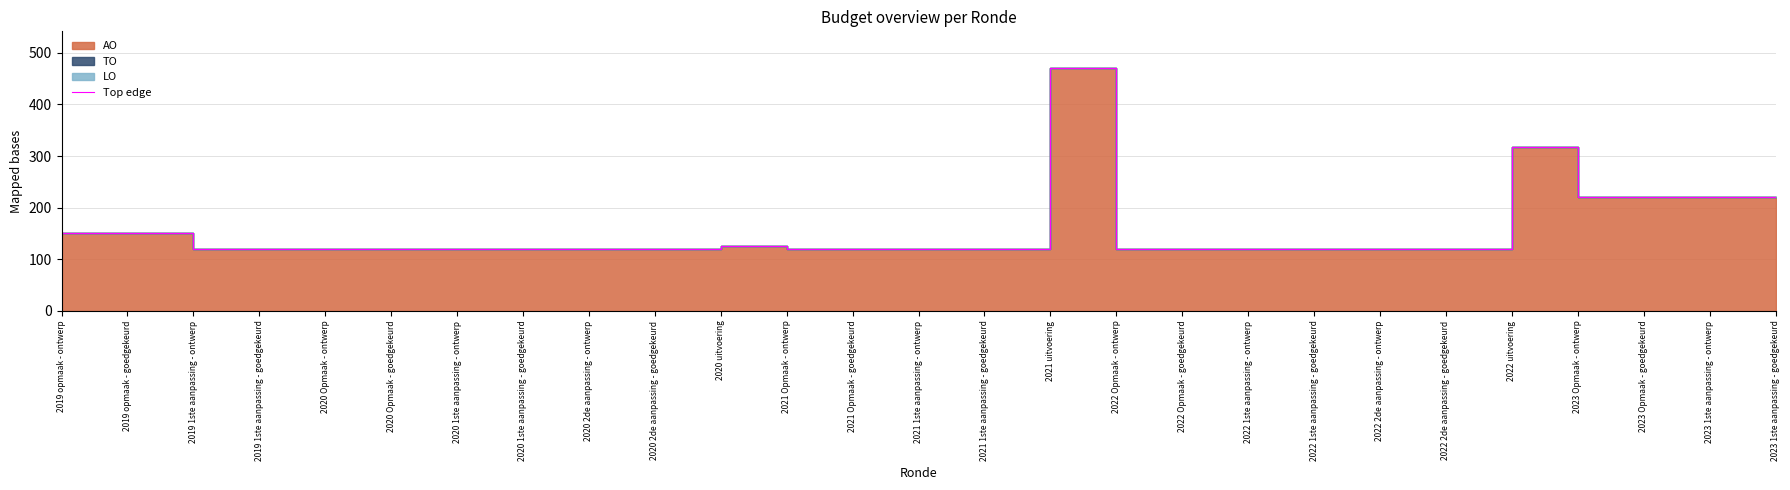

Rank the categories by value from lowest to highest.

2019 1ste aanpassing - ontwerp, 2019 1ste aanpassing - goedgekeurd, 2020 Opmaak - ontwerp, 2020 Opmaak - goedgekeurd, 2020 1ste aanpassing - ontwerp, 2020 1ste aanpassing - goedgekeurd, 2020 2de aanpassing - ontwerp, 2020 2de aanpassing - goedgekeurd, 2021 Opmaak - ontwerp, 2021 Opmaak - goedgekeurd, 2021 1ste aanpassing - ontwerp, 2021 1ste aanpassing - goedgekeurd, 2022 Opmaak - ontwerp, 2022 Opmaak - goedgekeurd, 2022 1ste aanpassing - ontwerp, 2022 1ste aanpassing - goedgekeurd, 2022 2de aanpassing - ontwerp, 2022 2de aanpassing - goedgekeurd, 2020 uitvoering, 2019 opmaak - ontwerp, 2019 opmaak - goedgekeurd, 2023 Opmaak - ontwerp, 2023 Opmaak - goedgekeurd, 2023 1ste aanpassing - ontwerp, 2023 1ste aanpassing - goedgekeurd, 2022 uitvoering, 2021 uitvoering